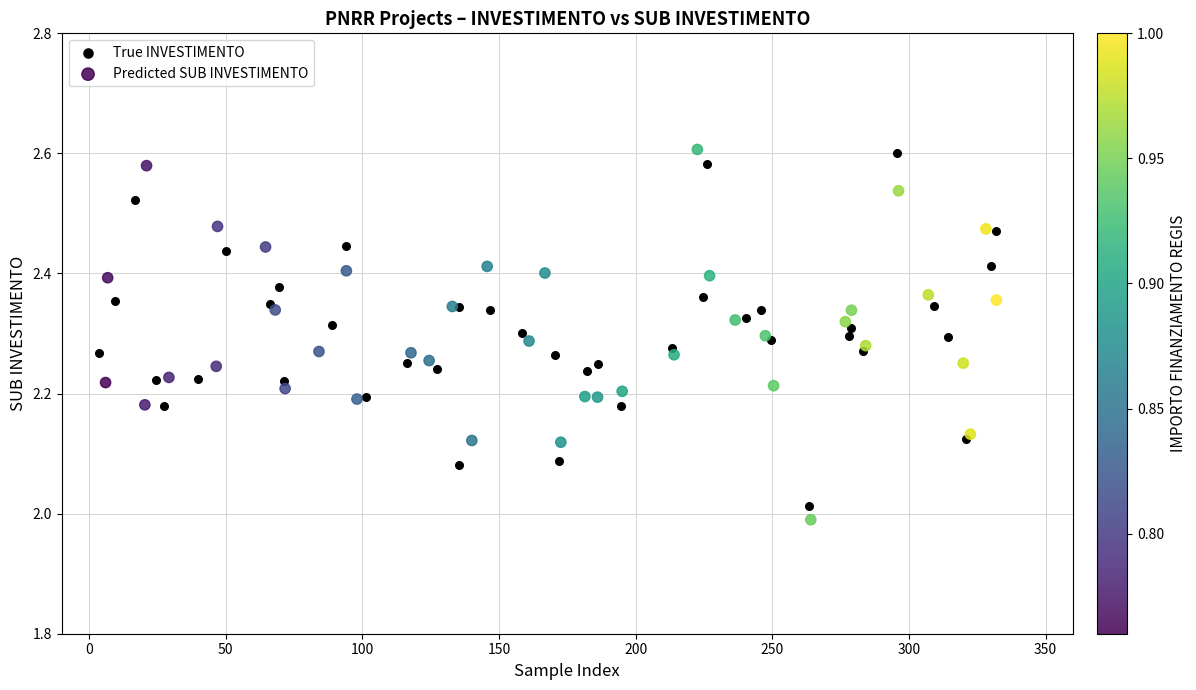

Which series has the widest spread of Y values?

Predicted SUB INVESTIMENTO